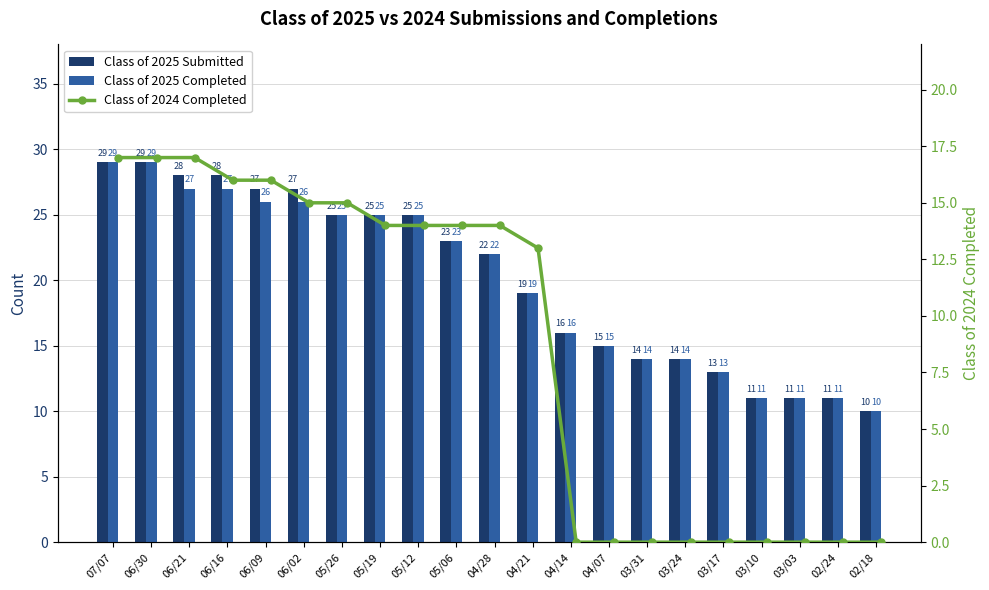

Is it true that Class of 2024 Completed equals 9 at 05/26?

False